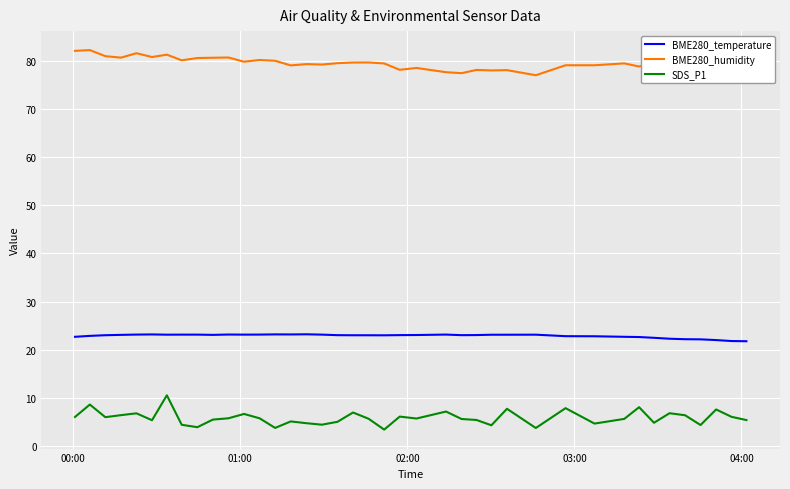

True or false: SDS_P1 and BME280_temperature intersect in this chart.

False